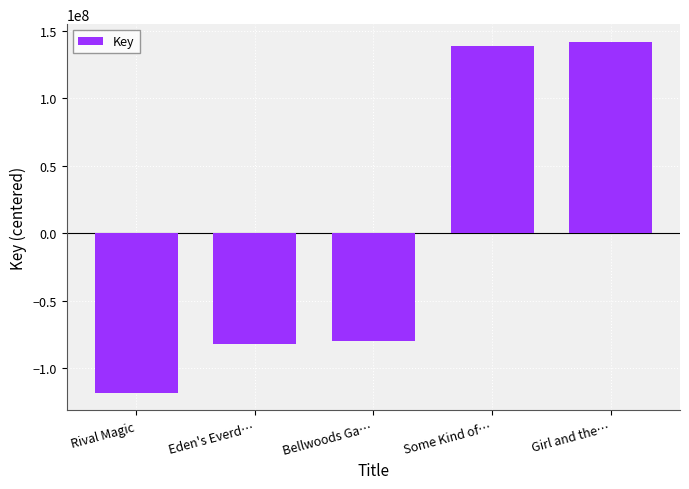

What is the maximum value shown in the chart?

141718745